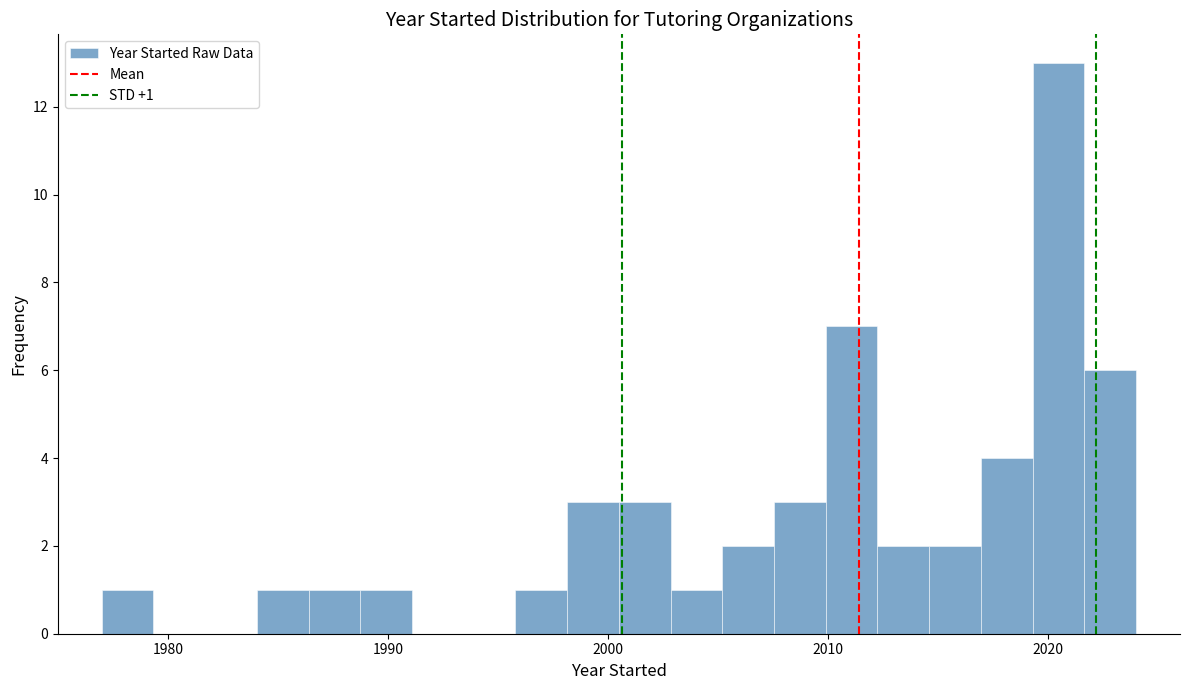

Around what value on the x-axis is the tallest bar? Give the approximate position of its centre, as read against the axis.

2020